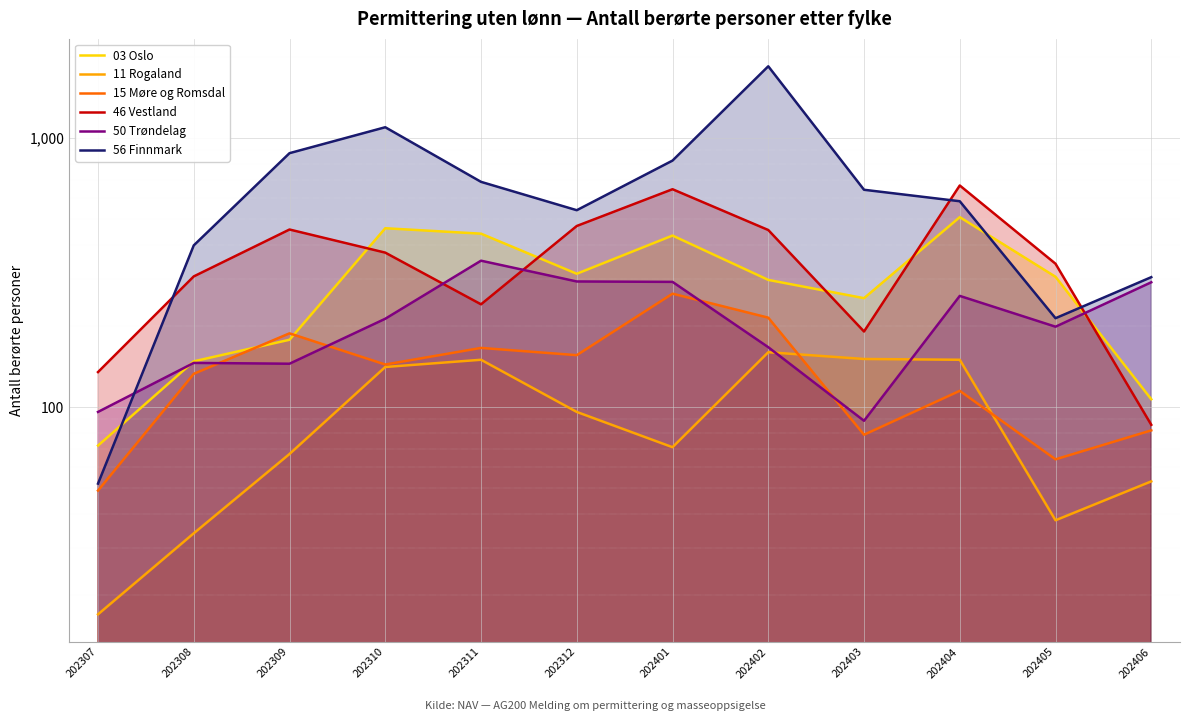

How many interior local valleys does the 15 Møre og Romsdal series have?

4